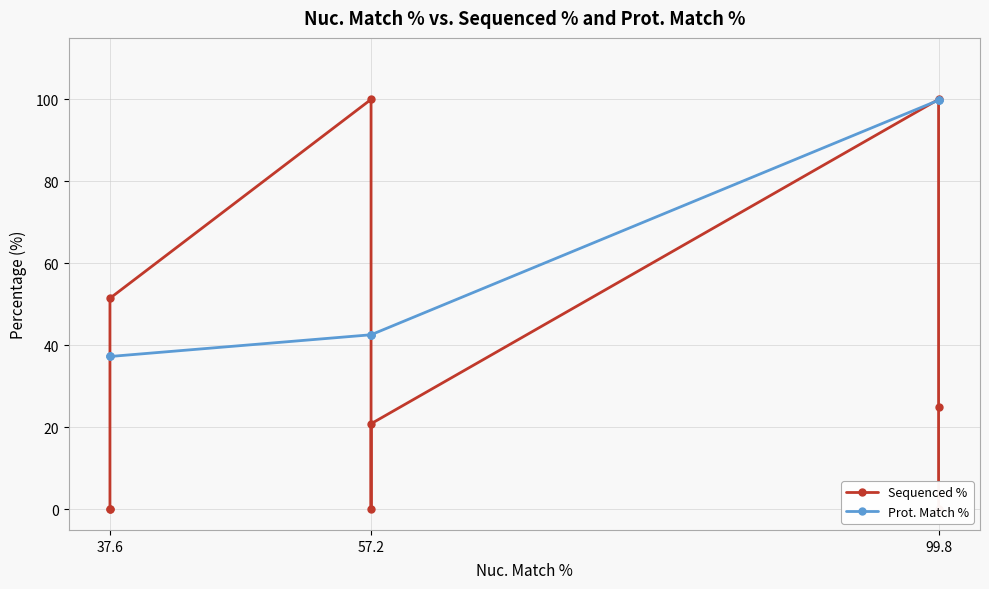

What is the difference between the maximum and second lowest values in the Sequenced % series?

100.0